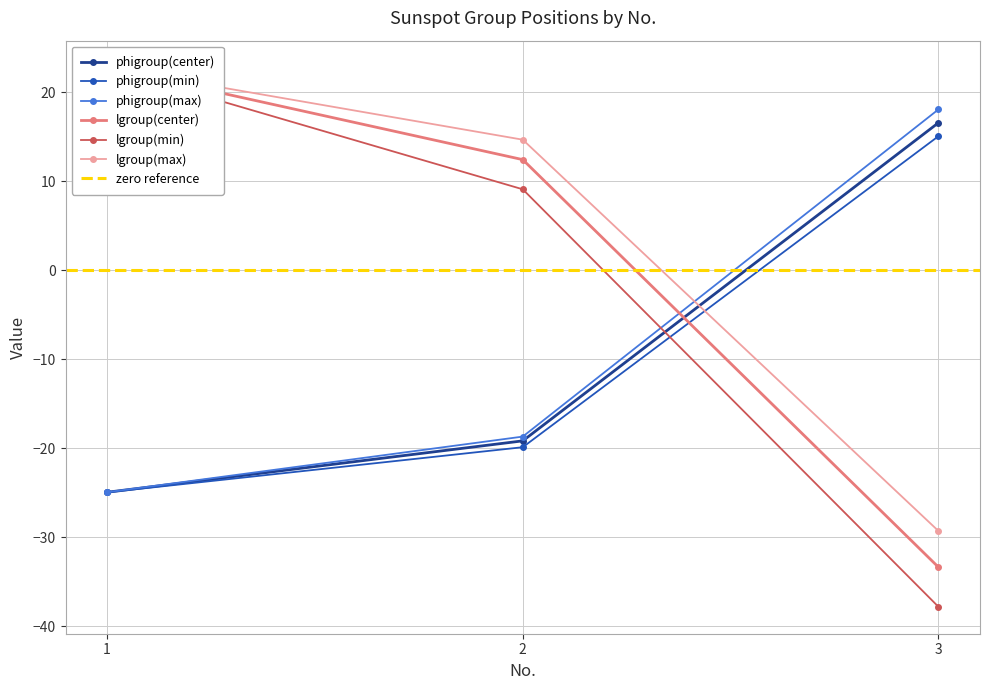

How many values in phigroup(center) are above zero?

1